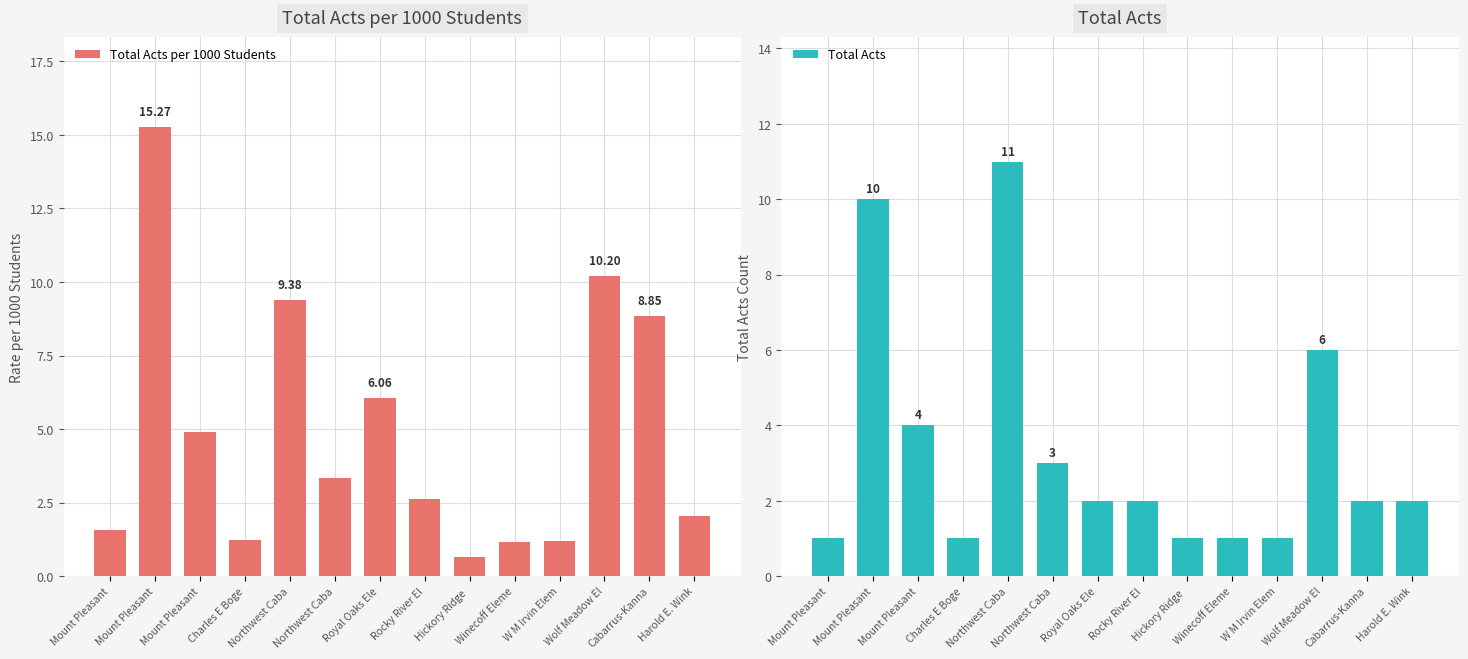

Is it true that Total Acts equals 5.9 at Mount Pleasant?

False